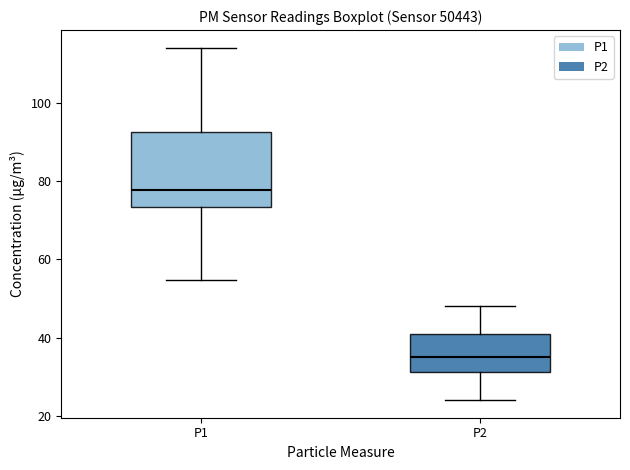

Reading left to right, transcribe this box plot: for each box, give where its median line is, the range the box spans, and where its two whiskers end, as read against the y-axis. The values are not printed on the chart, so give them approximately, as read against the axis.

P1: median 78, box 74 to 92, whiskers 54 to 114
P2: median 36, box 32 to 42, whiskers 24 to 48